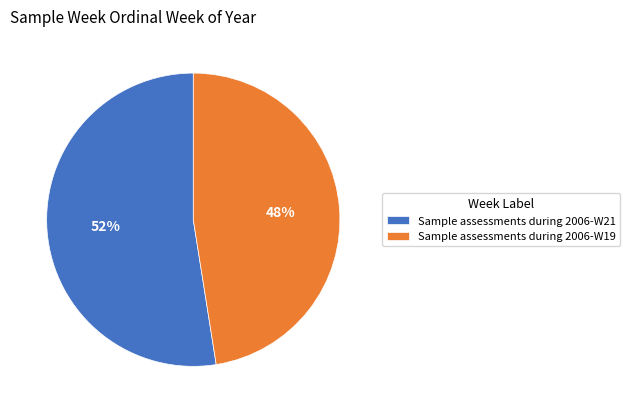

Which slice is the smallest?

Sample assessments during 2006-W19